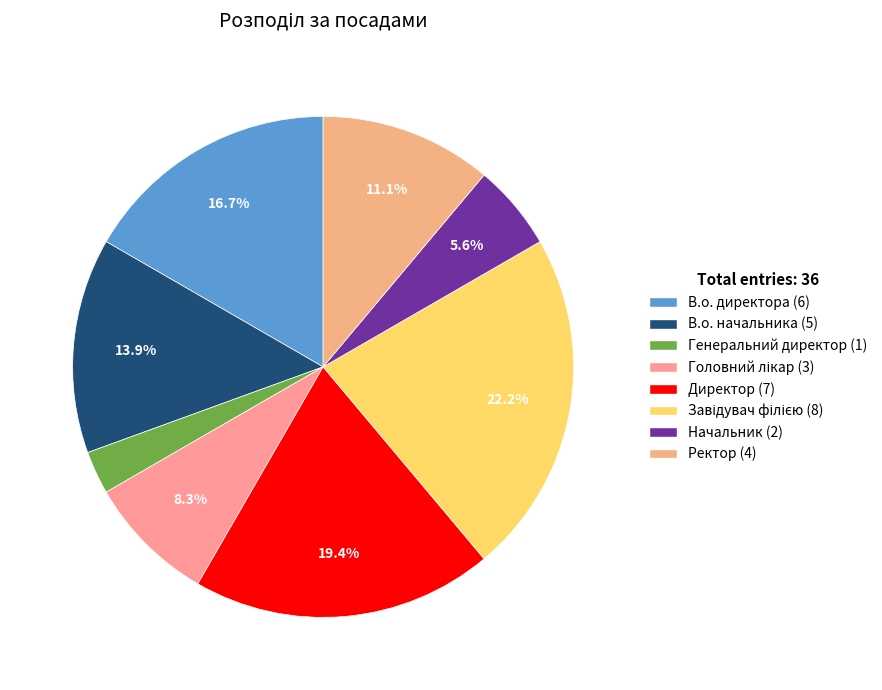

To the nearest percent, what is the average slice percentage?

12%